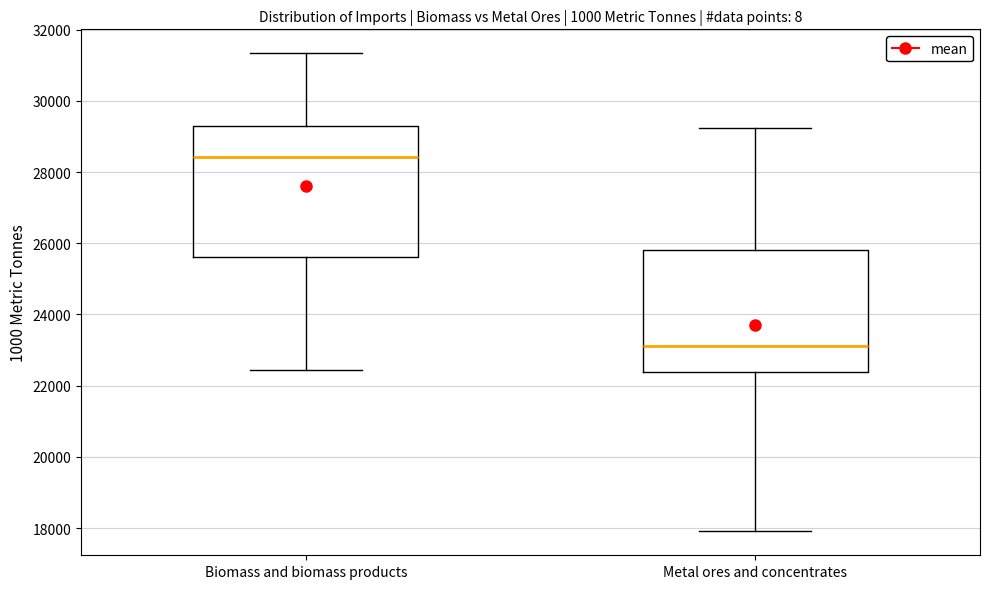

Where does the median line of the box for Biomass and biomass products sit on the y-axis? The values are not printed on the chart, so give them approximately, as read against the axis.

28400